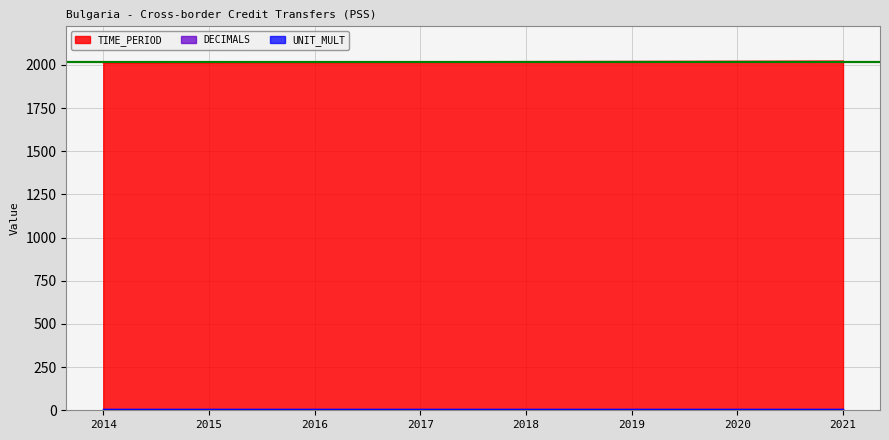

Is it true that UNIT_MULT equals 6 at 2021?

True